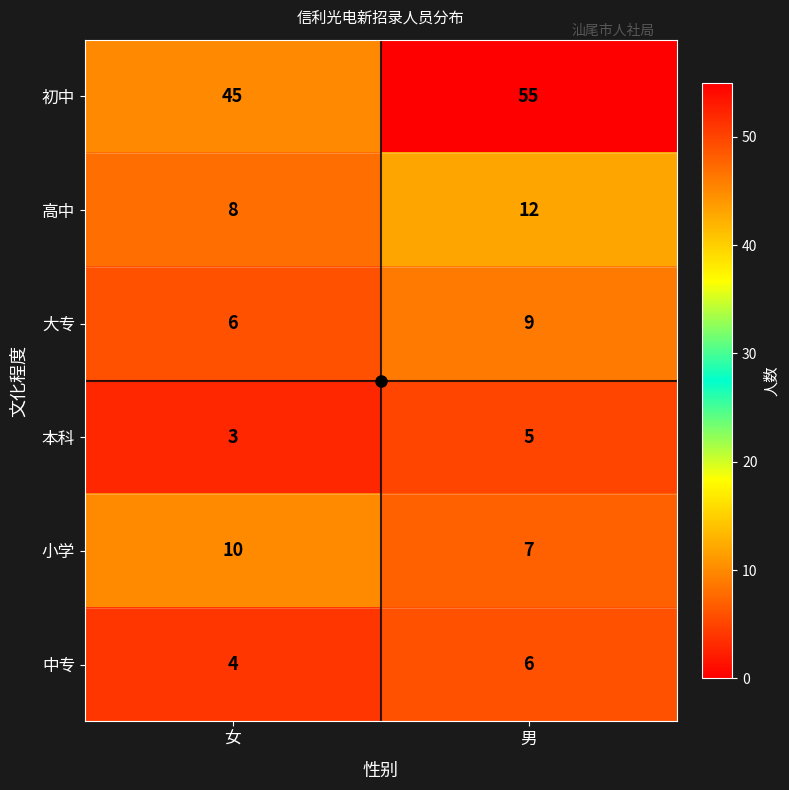

What is the highest value of the 中专 series?

6